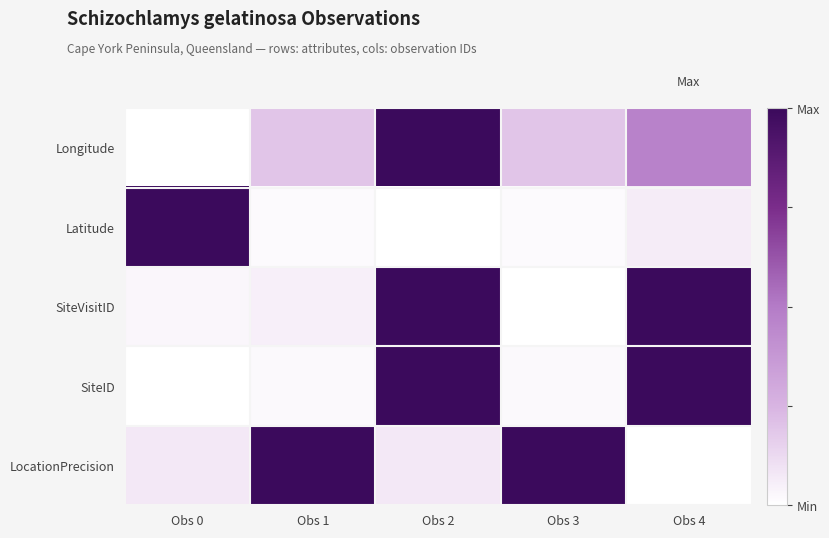

Which series changed the most between Obs 1 and Obs 3?

SiteVisitID